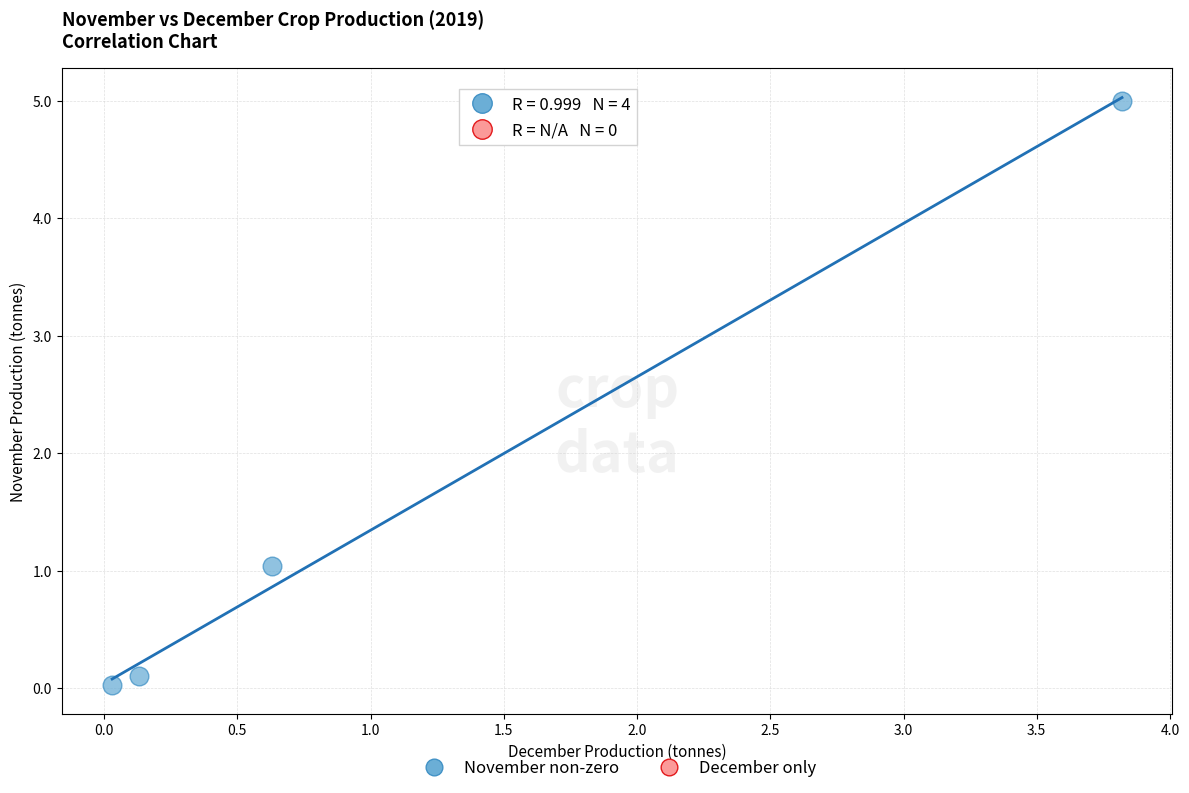

What Y value in the scatter plot is closest to 2?

1.0